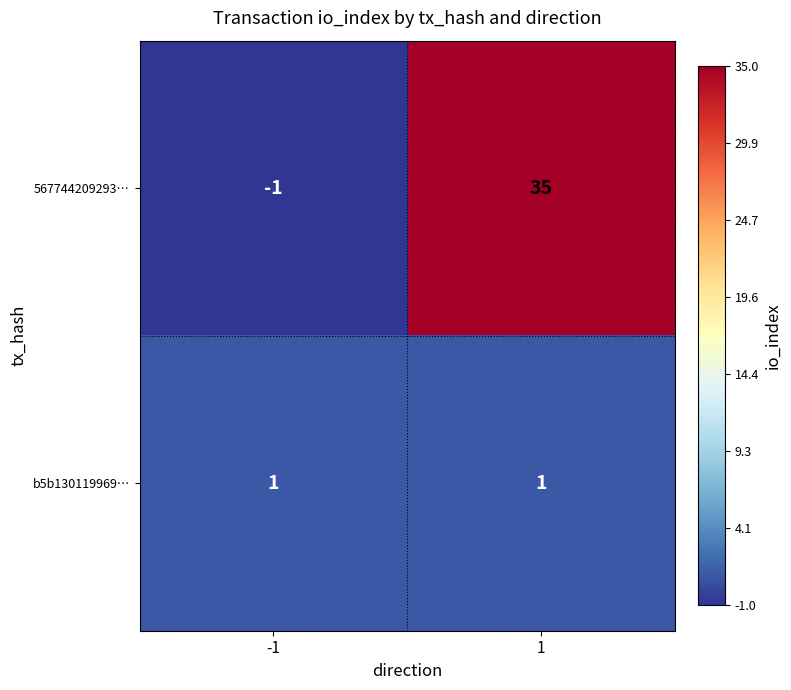

Which series changed the most between -1 and 1?

567744209293…